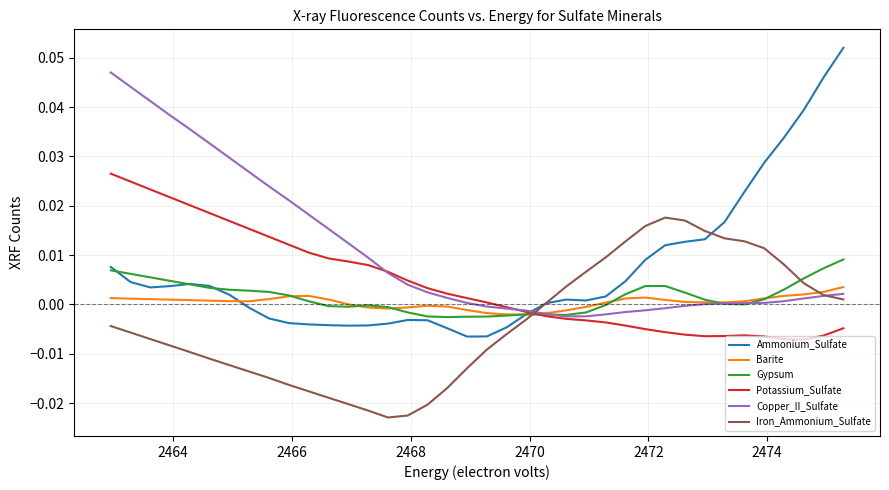

Which series has the widest spread of values?

Ammonium_Sulfate